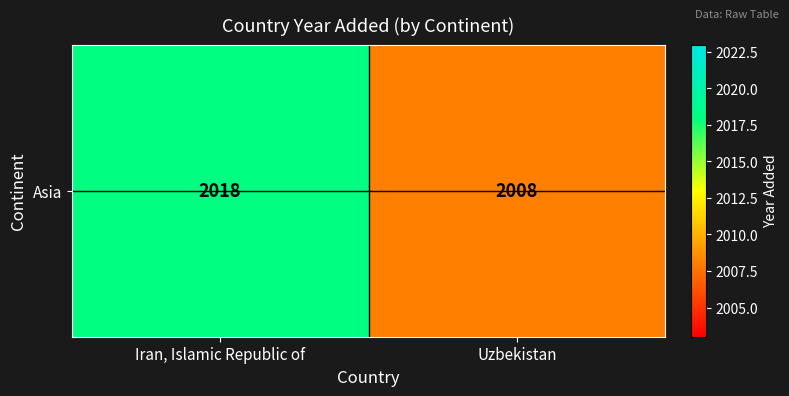

Read the value at Iran, Islamic Republic of.

2018